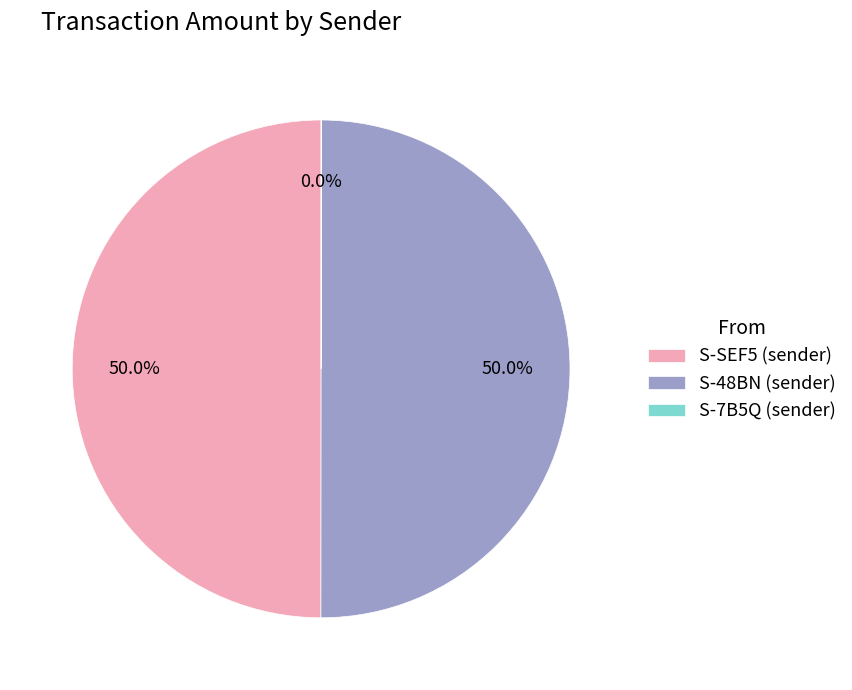

Is the sum of S-48BN (sender) and S-SEF5 (sender) greater than half?

Yes